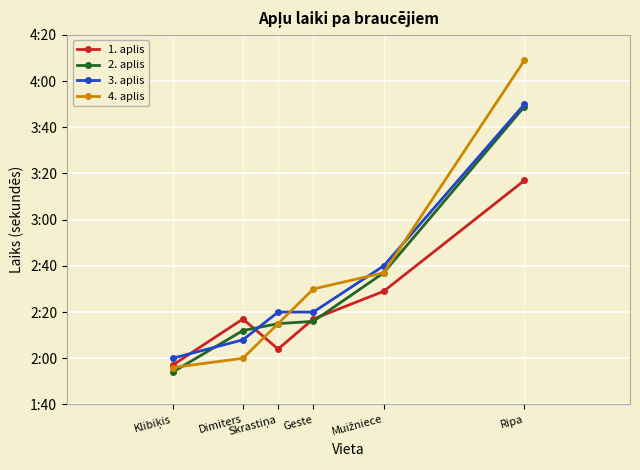

What is the label of the 1st point from the left?

Klibiķis